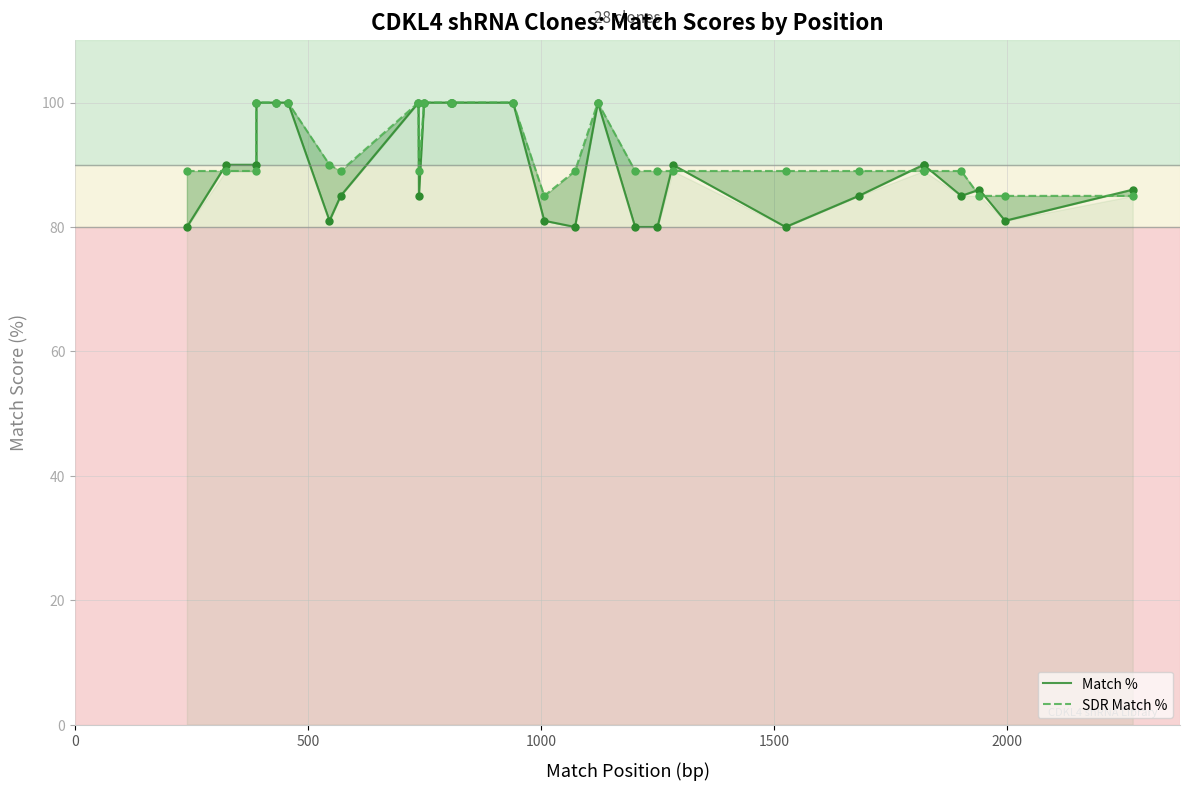

Is the value of SDR Match % at 17 greater than the value of Match % at 15?

Yes